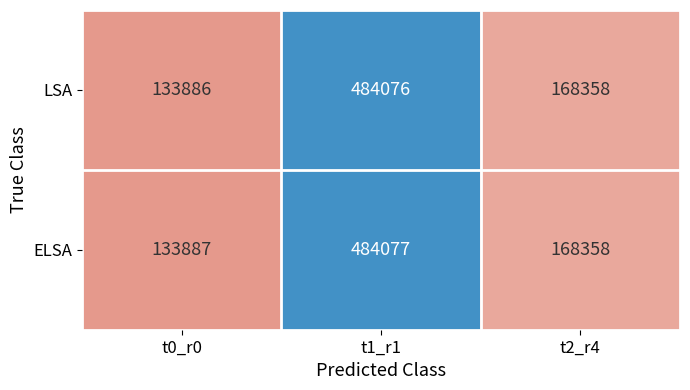

The value of LSA at t0_r0 is 80462. True or false?

False